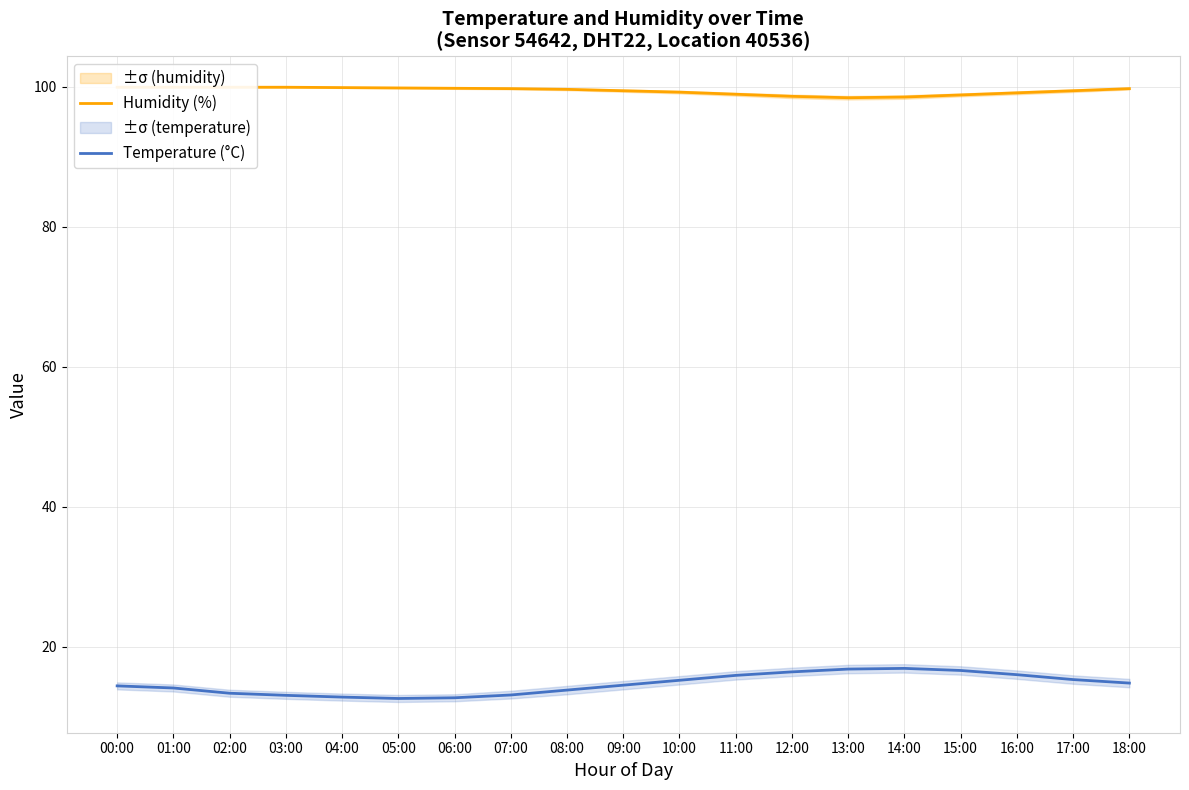

The Temperature (°C) series shows 15.2 at 10:00. True or false?

True